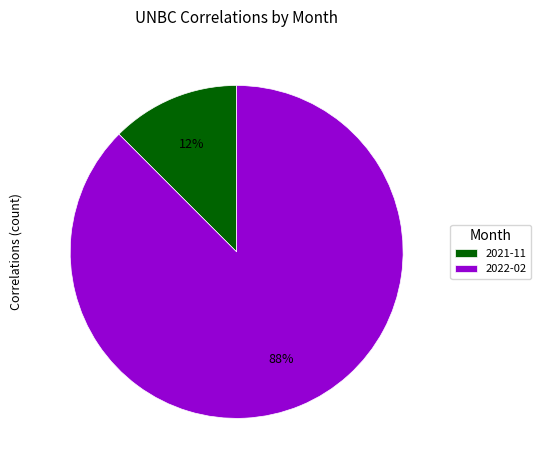

What is the largest slice in the pie chart?

2022-02